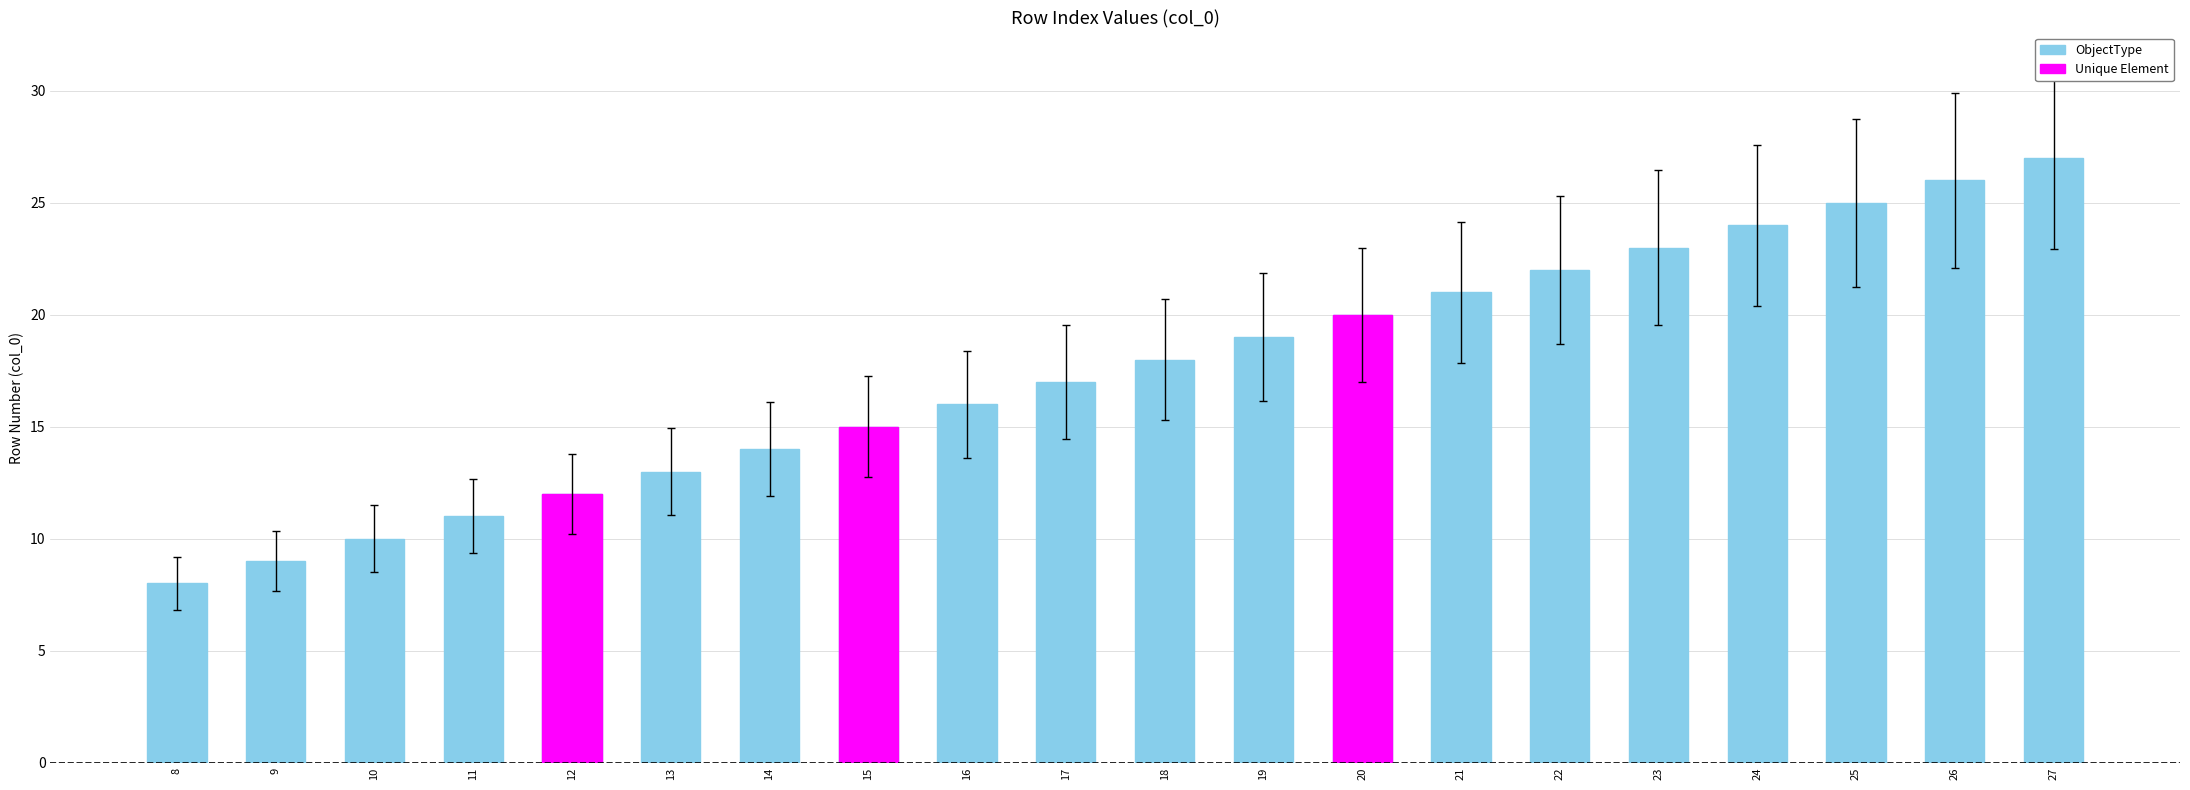

Rank the categories by value from lowest to highest.

8, 9, 10, 11, 12, 13, 14, 15, 16, 17, 18, 19, 20, 21, 22, 23, 24, 25, 26, 27